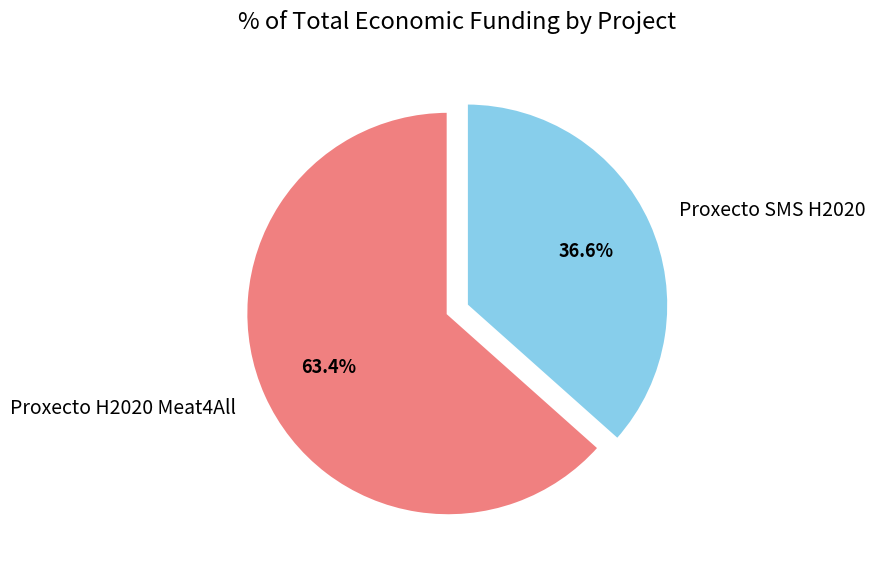

Count the number of slices in the pie.

2